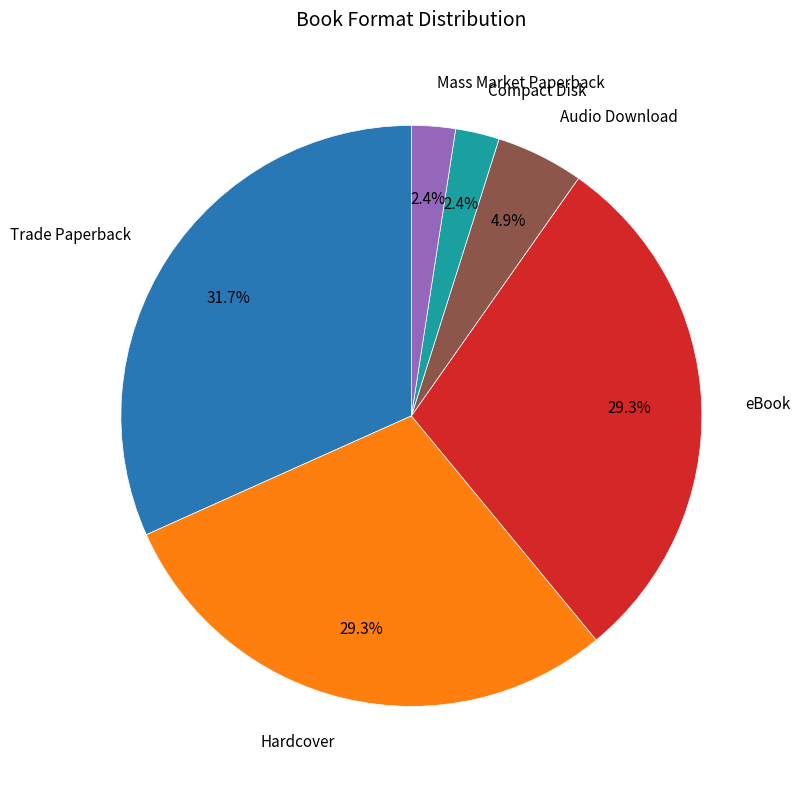

Is there a majority slice in this chart?

No